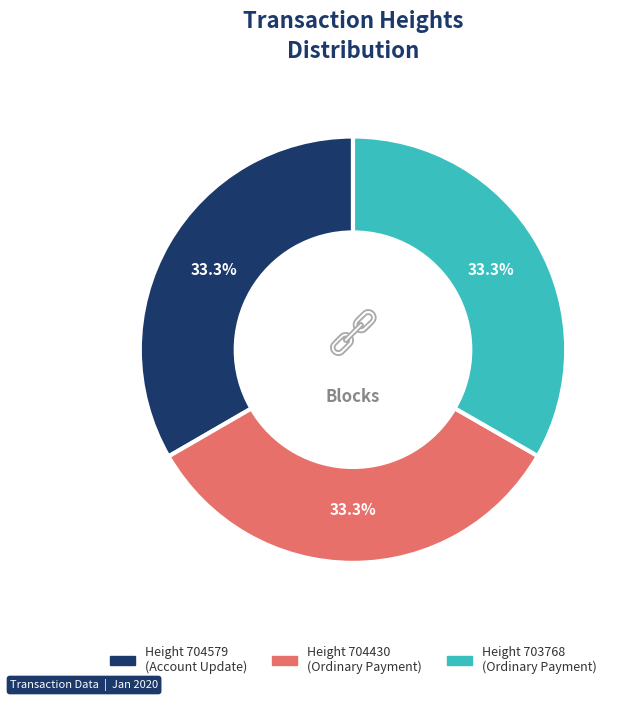

Does any single category account for the majority?

No